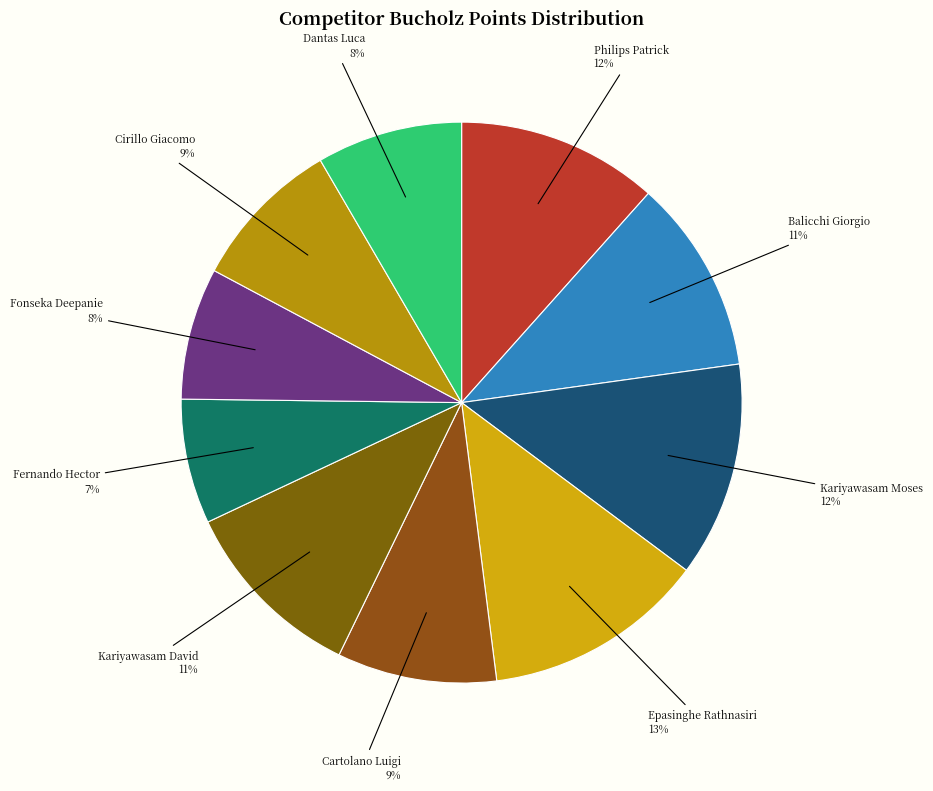

Do Epasinghe Rathnasiri and Cartolano Luigi together represent more than half of the pie?

No